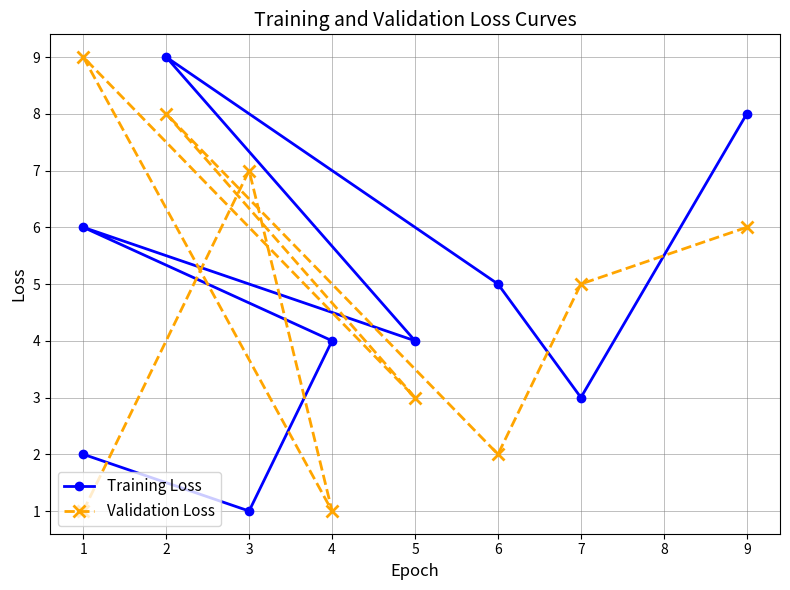

What is the difference between the Validation Loss values at 3 and 9?

1